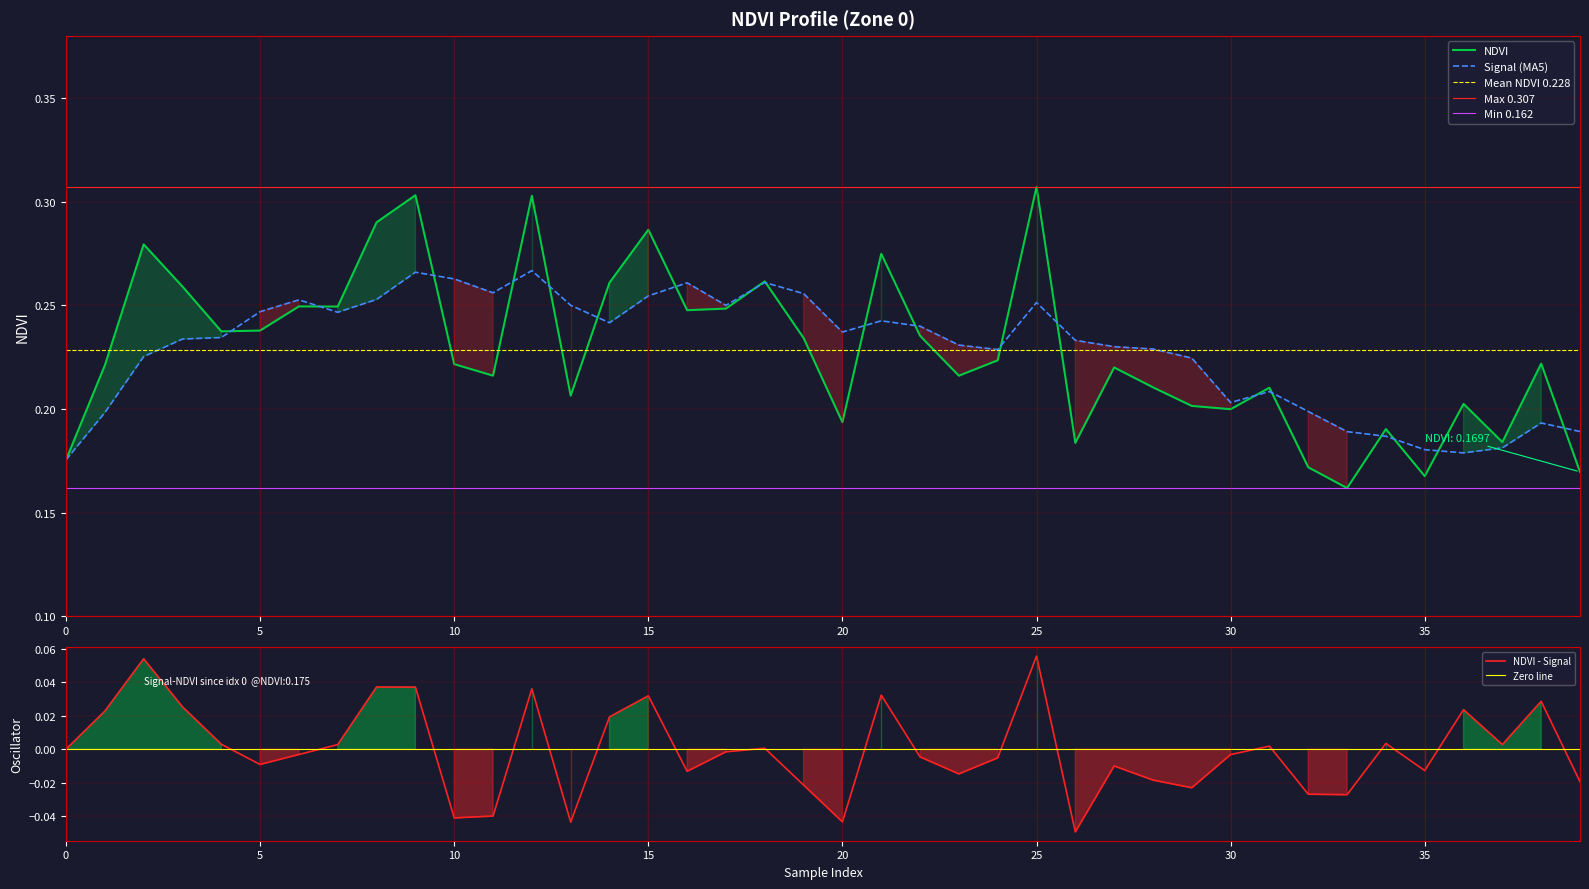

Is it true that the value at 10 is 0.2?

True